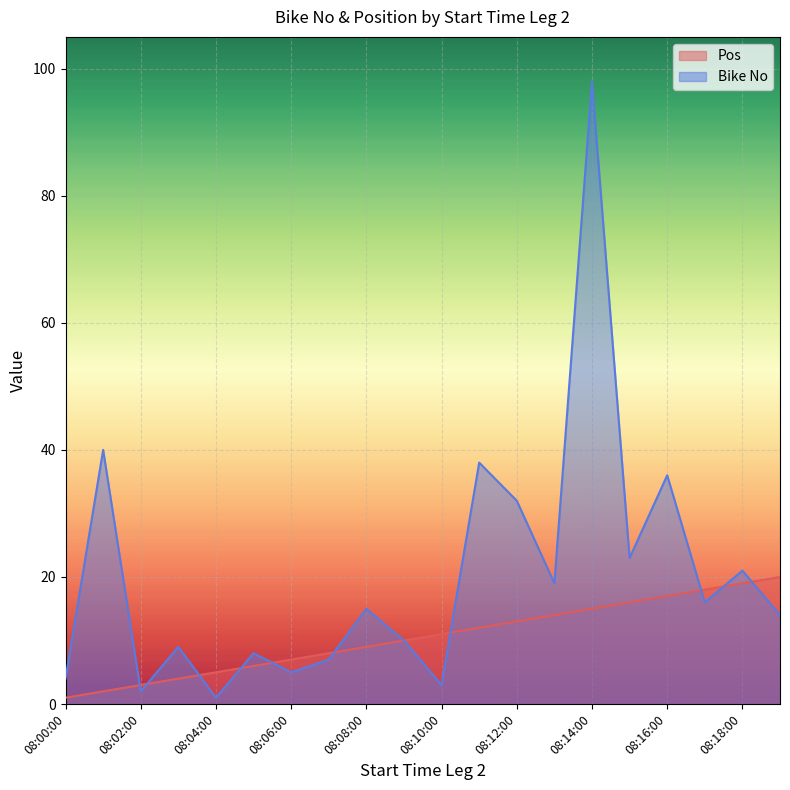

What is the label of the 2nd point from the left?

08:01:00